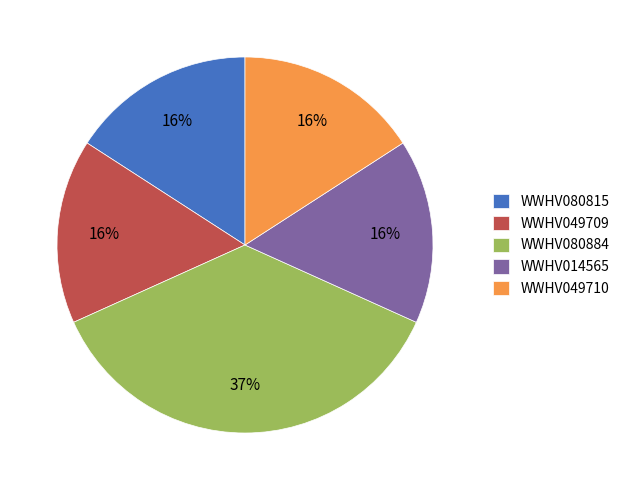

To the nearest percent, what percentage of the pie is WWHV049709?

16%